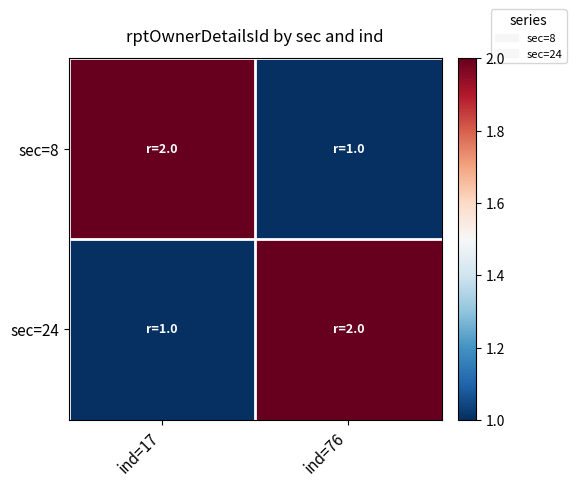

List the series in order of their peak value, highest first.

sec=8, sec=24